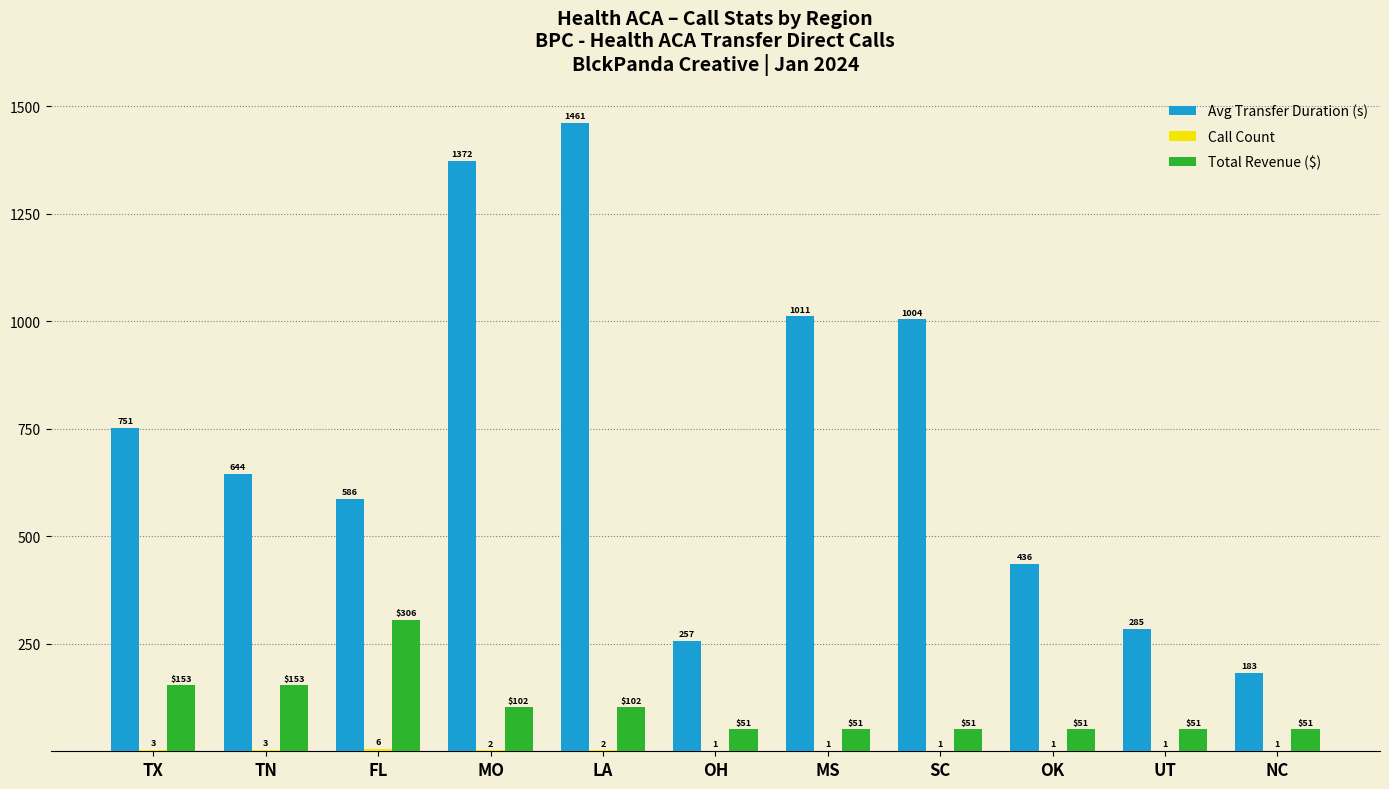

How many Total Revenue ($) values are between 51 and 153?

10